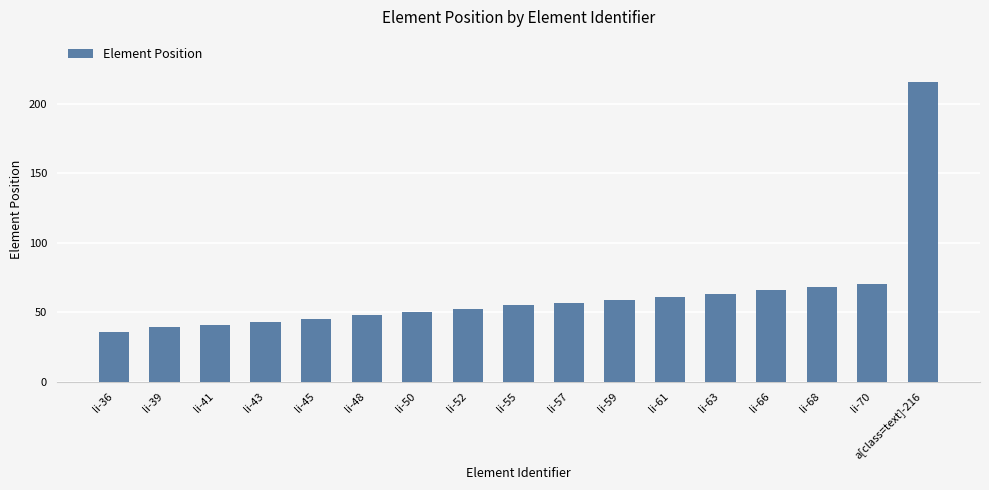

At which label is the value closest to 126?

li-70